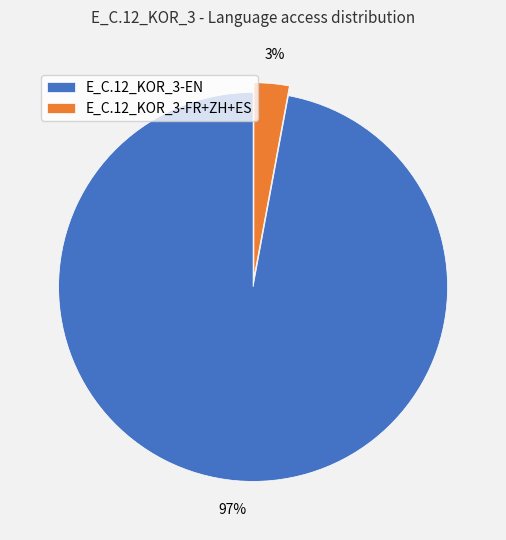

Is there a majority slice in this chart?

Yes